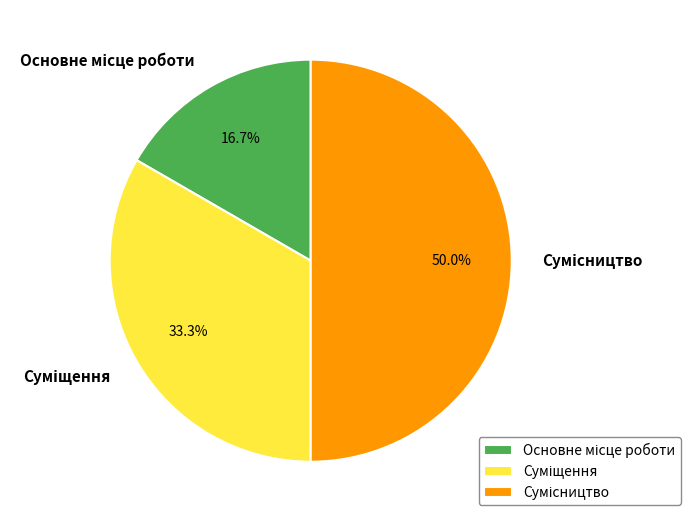

How many slices are in this pie chart?

3